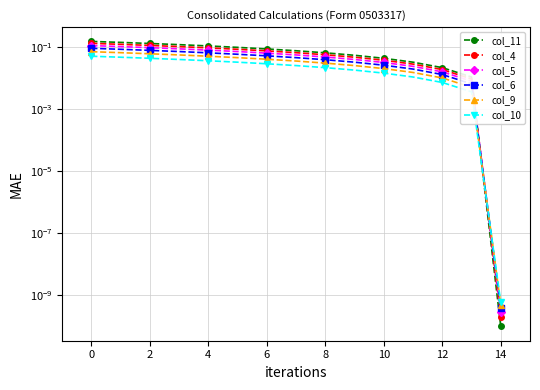

Which series has the widest spread of values?

col_11